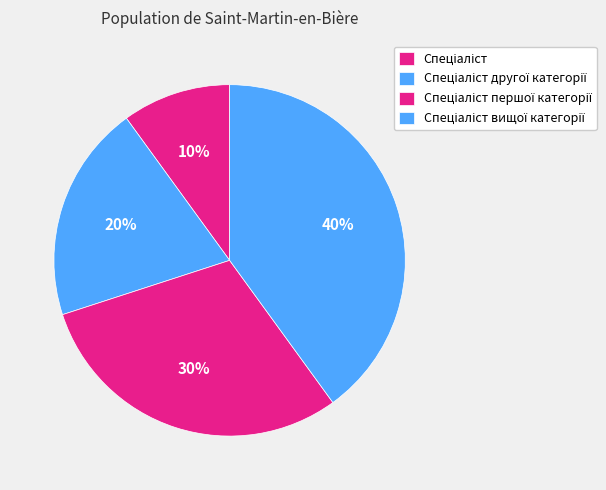

Is it true that Спеціаліст is 1% of the pie?

False